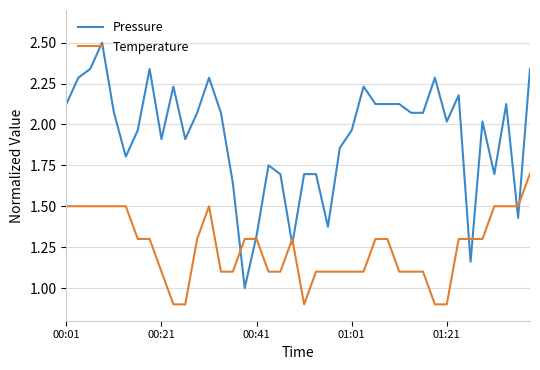

Which series has the largest range (max minus min)?

Pressure